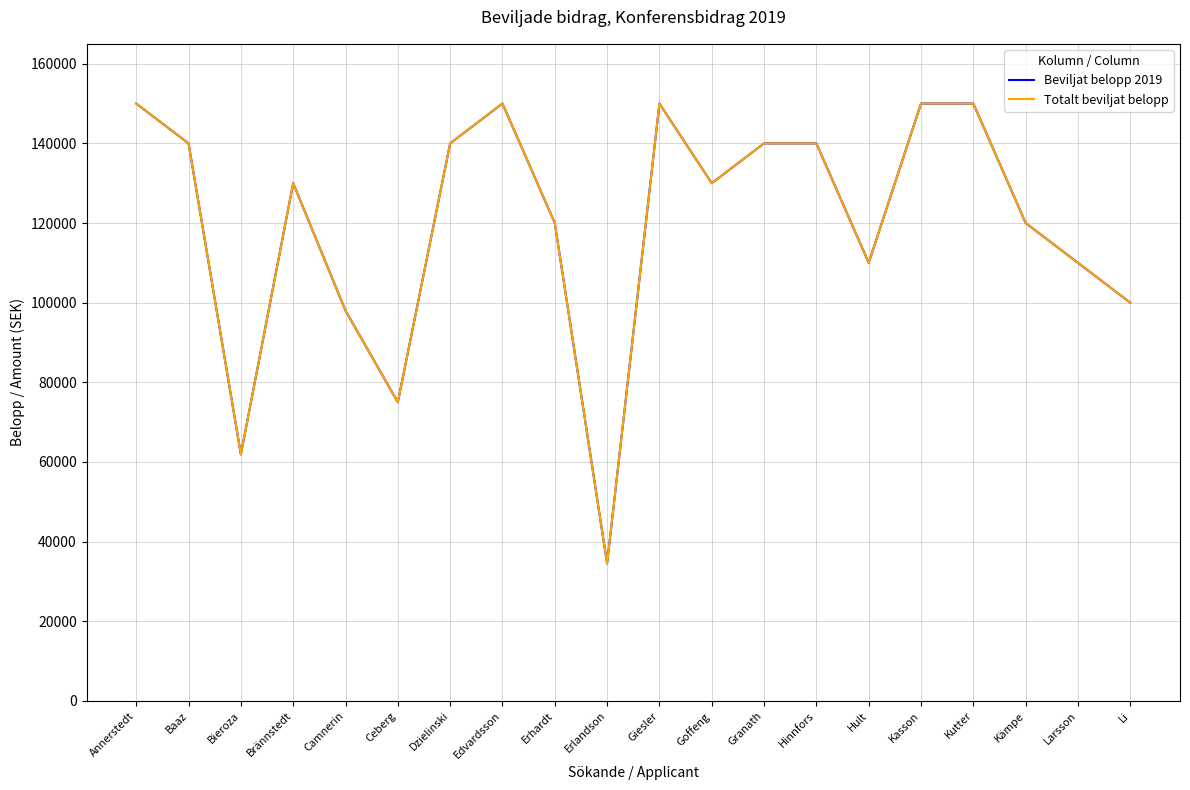

What is the minimum value shown in the chart?

34500